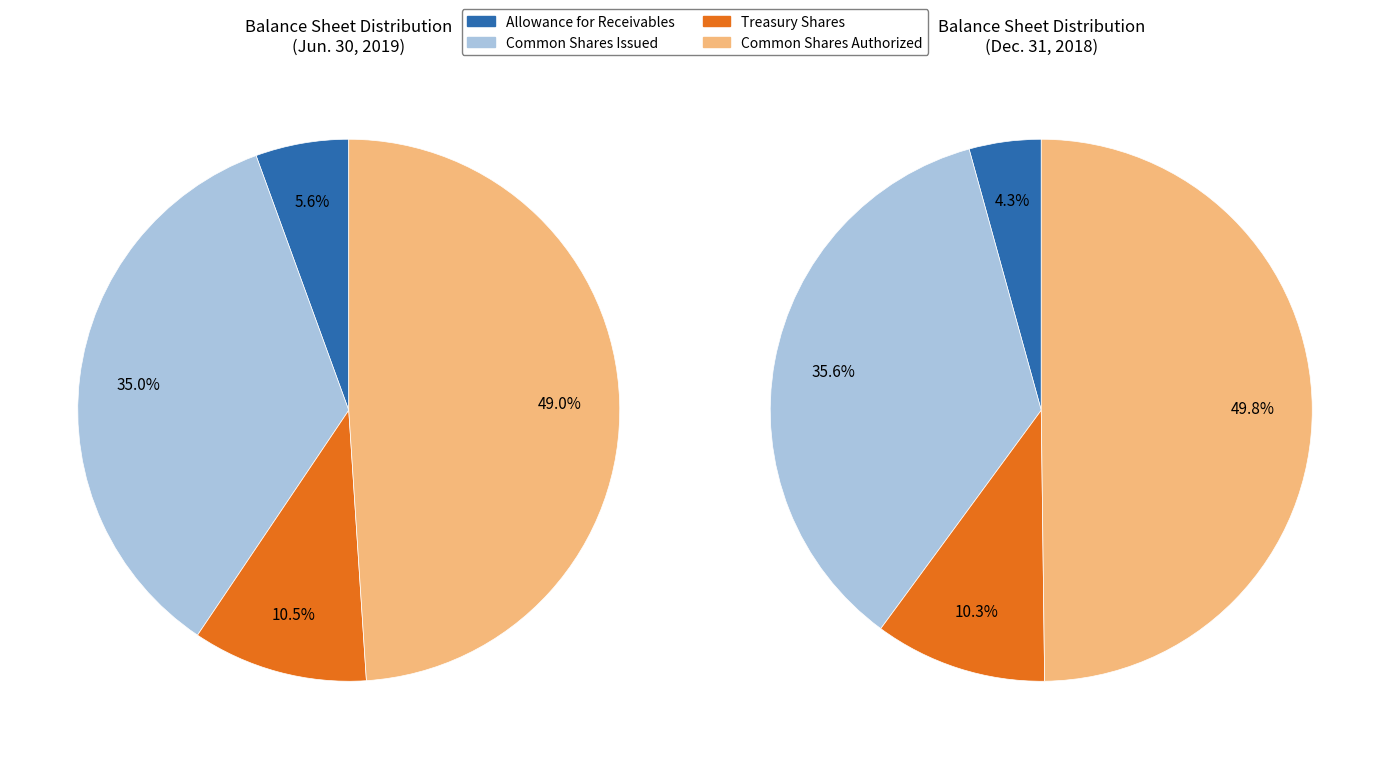

The Common stock, shares authorized slice represents 57% of the pie. True or false?

False